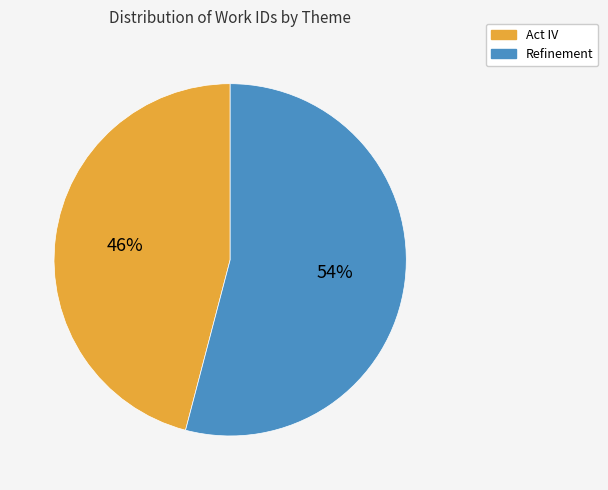

Rank the categories by value from lowest to highest.

Act IV, Refinement